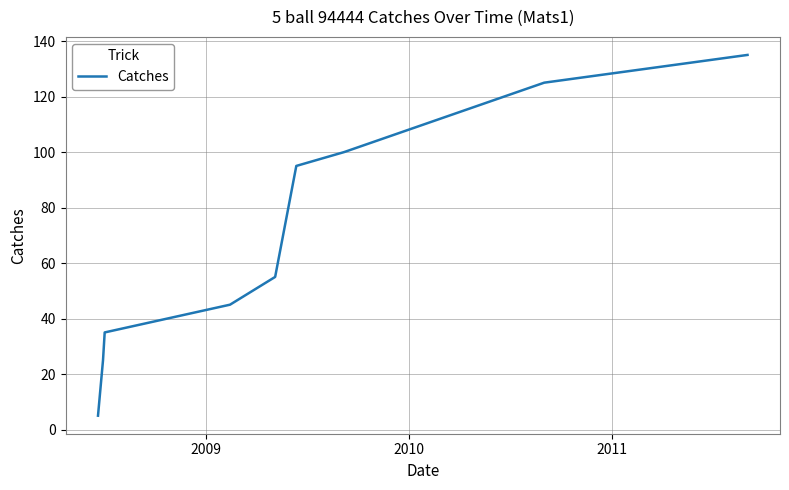

What is the smallest value displayed?

5